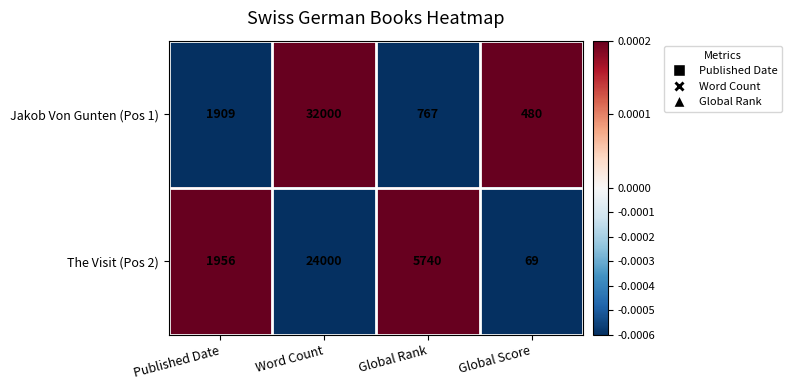

The Jakob Von Gunten (Pos 1) series shows 1246 at Global Rank. True or false?

False